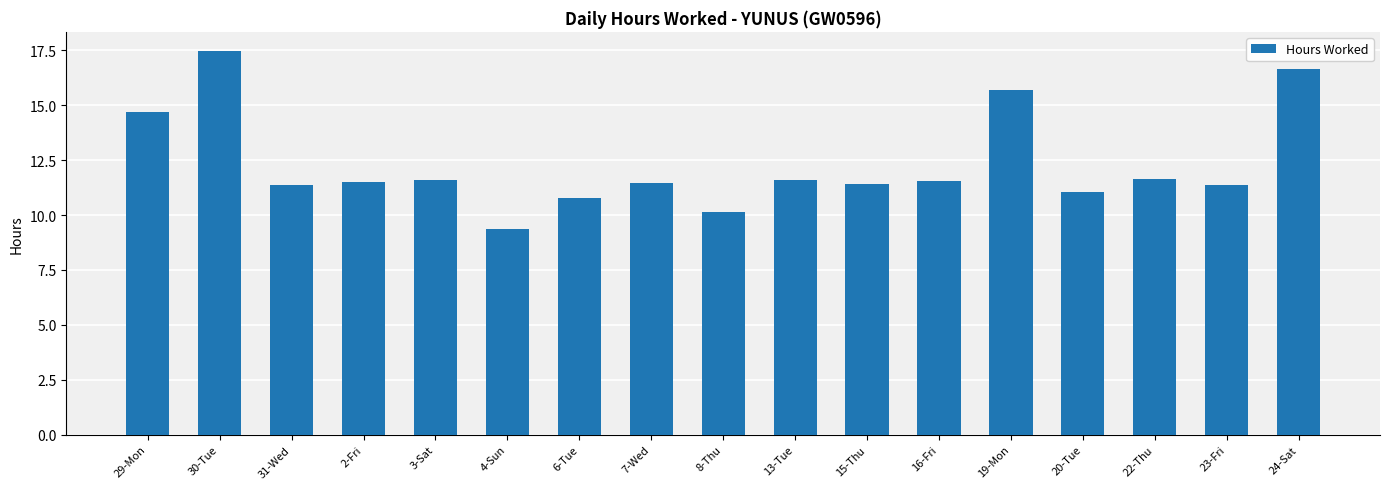

What is the ratio of the value at 20-Tue to the value at 30-Tue?

0.6